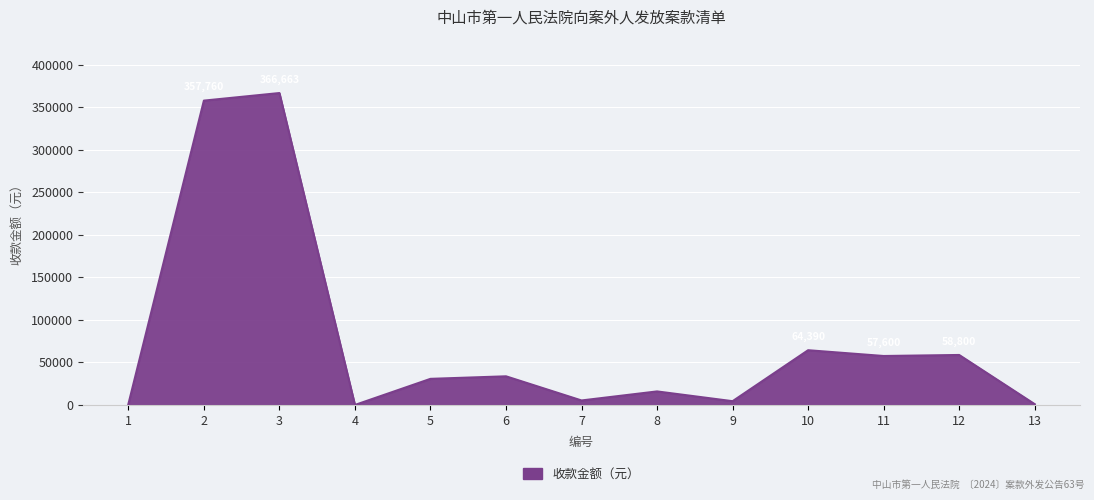

What is the minimum value shown in the chart?

50.0